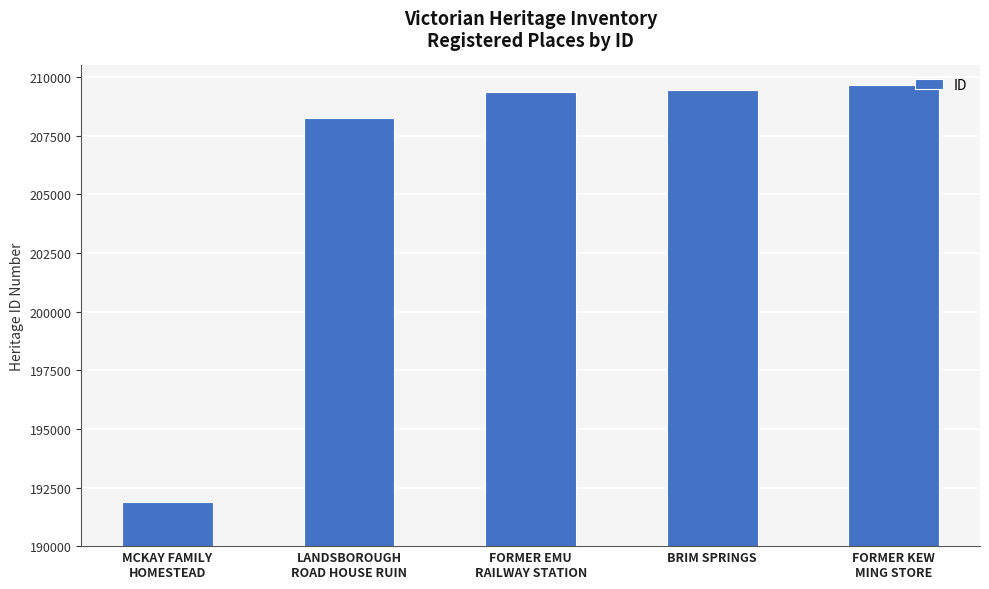

What is the sum of all values?

1028630